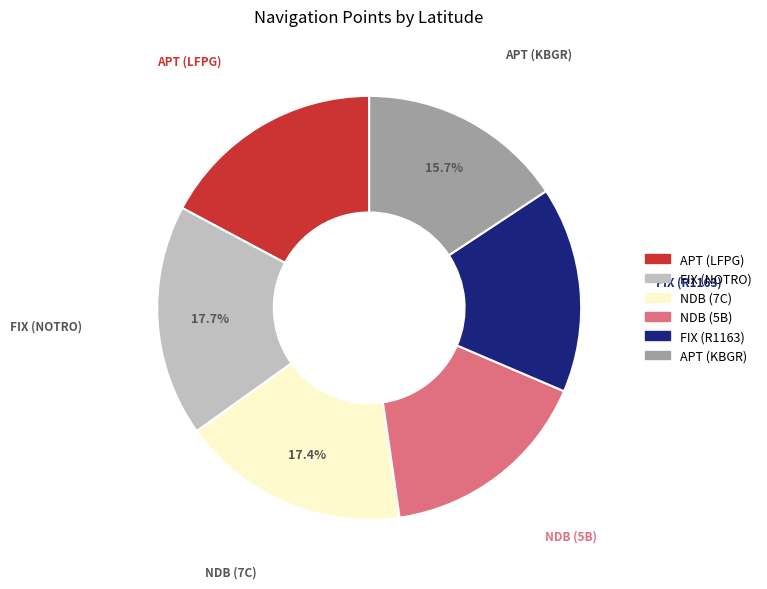

What is the total percentage of APT (KBGR) and FIX (NOTRO)?

33.4%